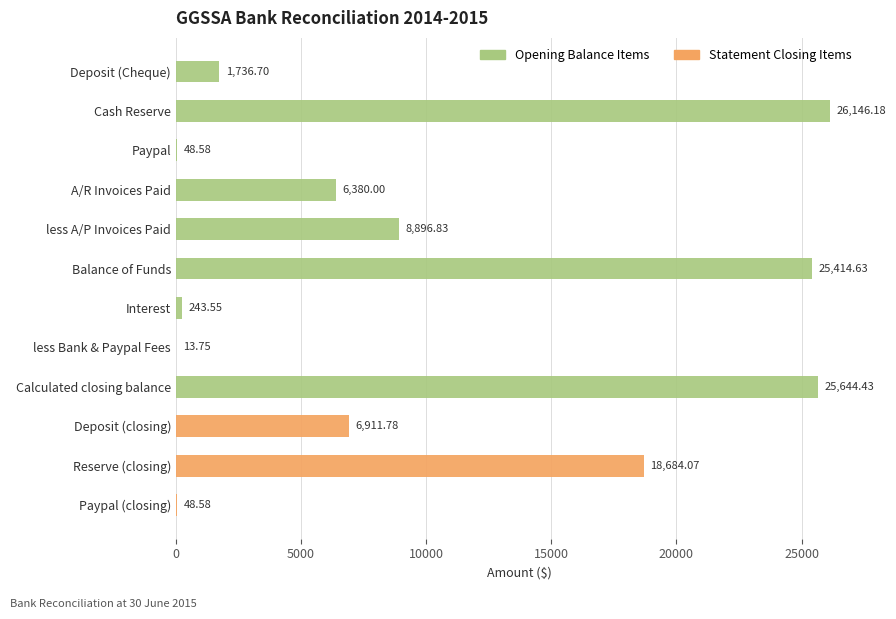

What is the difference between the Opening Balance Items values at 5000 and 10000?

26097.6